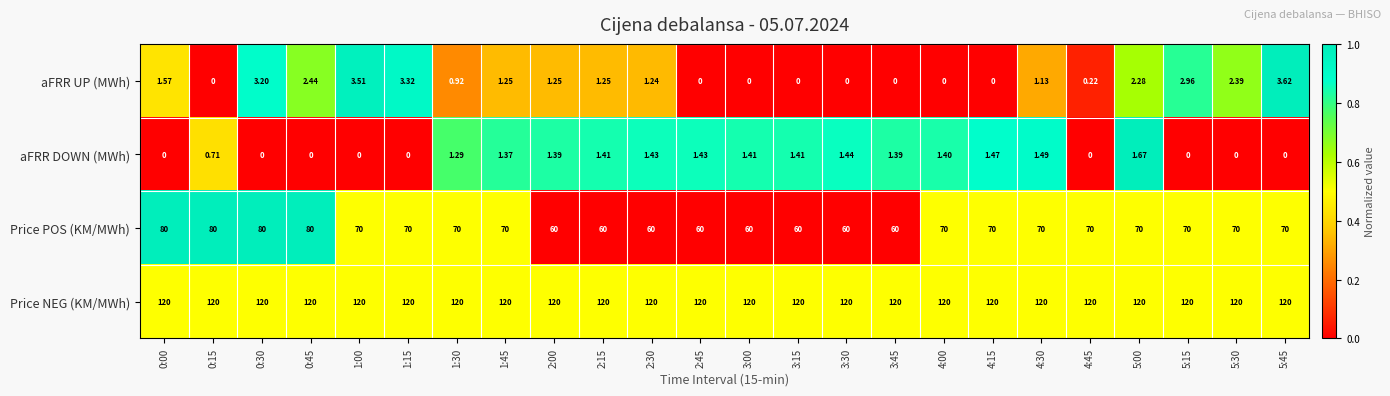

Is the value of aFRR UP (MWh) at 1:45 greater than the value of Price POS (KM/MWh) at 4:30?

No